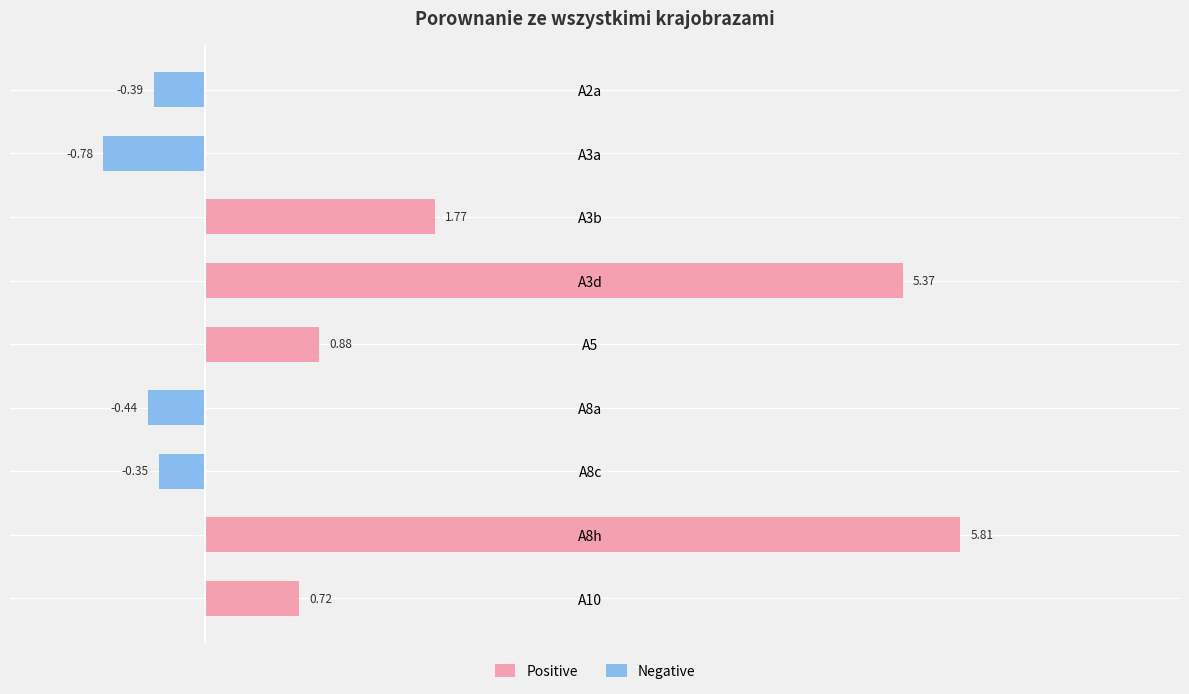

The value of Positive at A8a is -2.1. True or false?

False